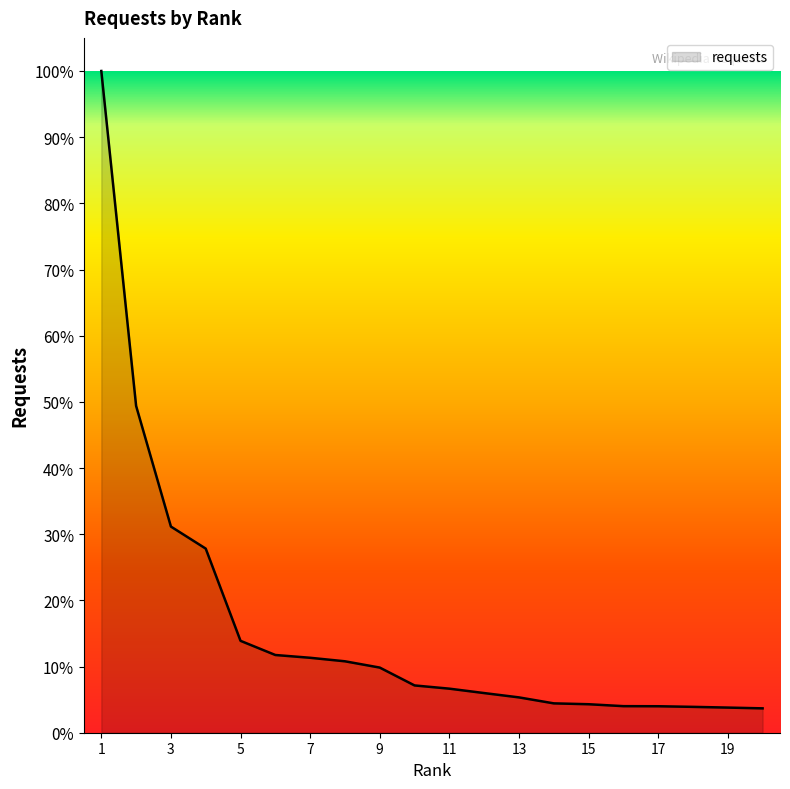

Does the chart have visible grid lines?

No